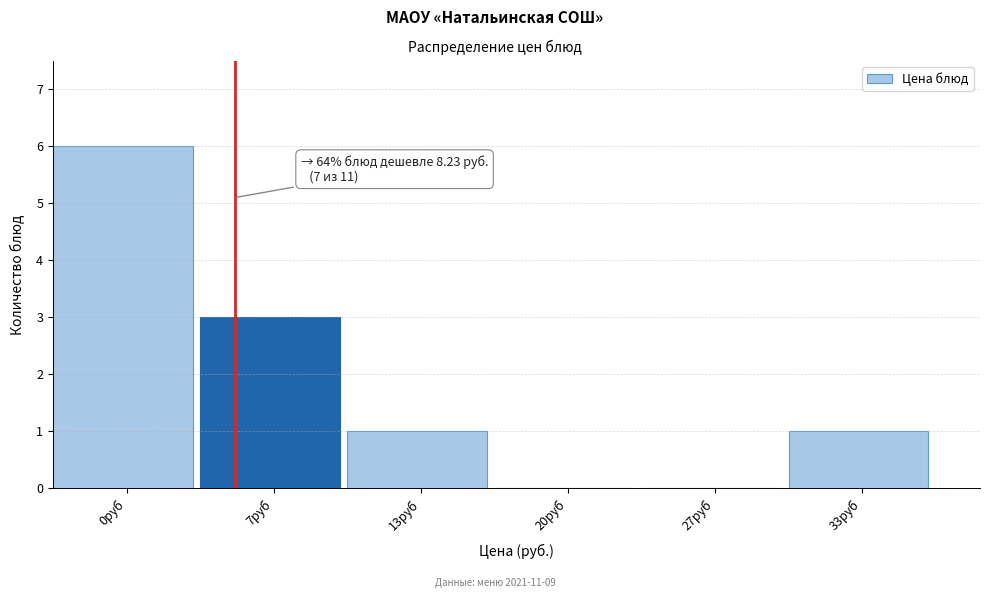

Reading right to left, extract all data points from this chart.

33руб=1	27руб=0	20руб=0	13руб=1	7руб=3	0руб=6